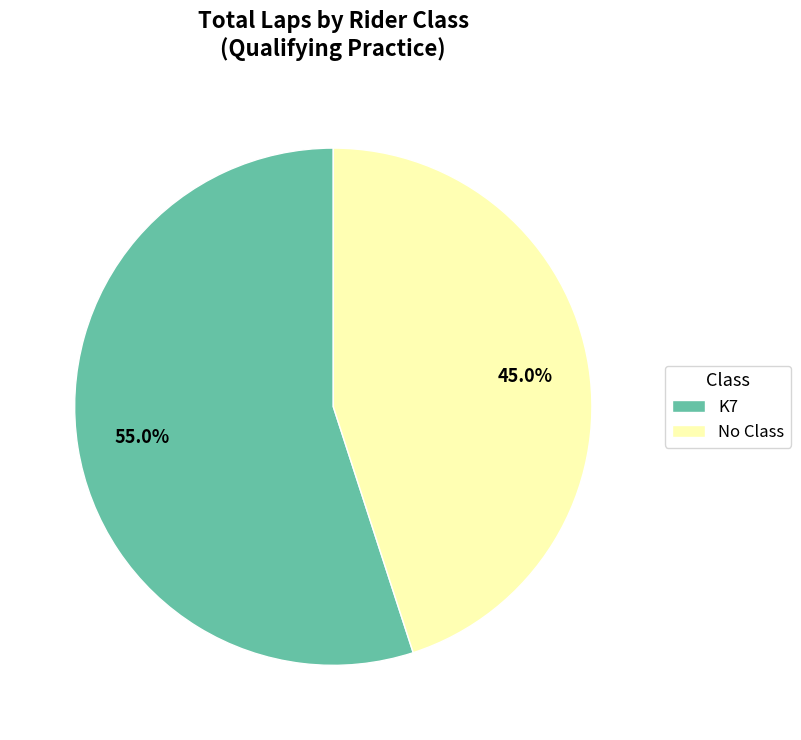

How many slices are in this pie chart?

2